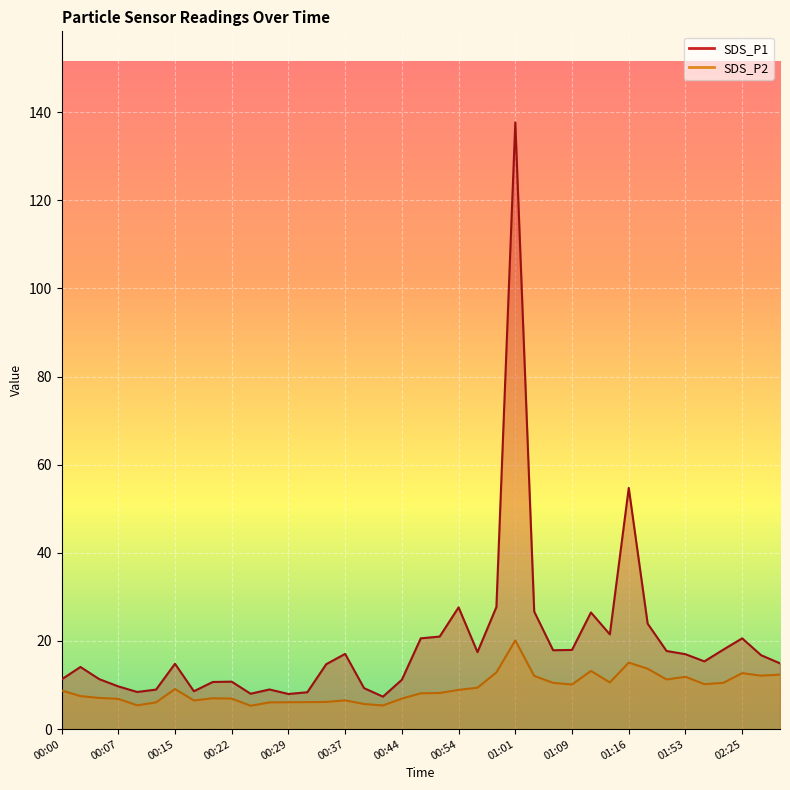

At which label does SDS_P1 reach its peak?

01:01